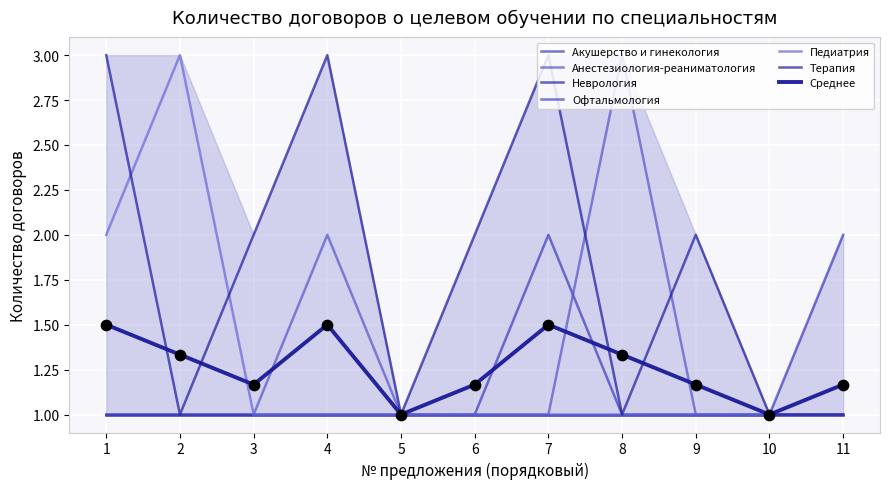

What is the total value across all series at 6?

5